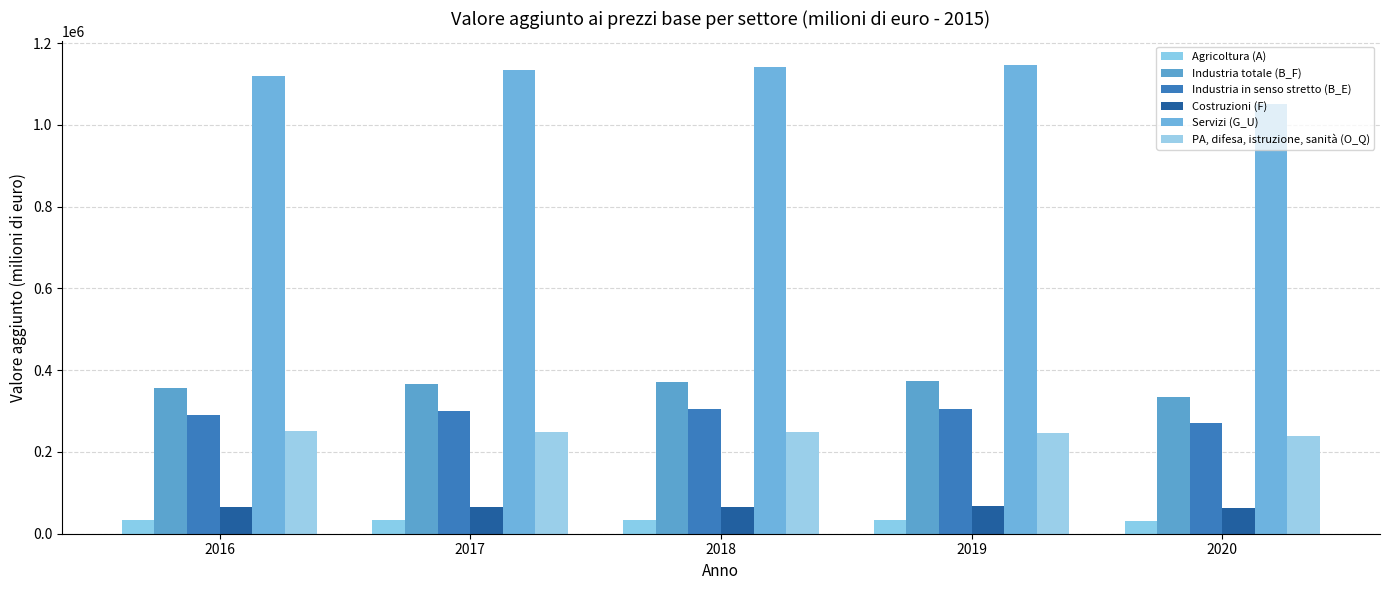

Reading right to left, transcribe all the data shown in this chart.

Agricoltura (A): 30869	32952	33491	32882	34168
Industria totale (B_F): 334138	372641	371652	366774	355275
Industria in senso stretto (B_E): 270309	304201	305213	300841	290140
Costruzioni (F): 63888	68450	66421	65918	65135
Servizi (G_U): 1051625	1147161	1141313	1134603	1119613
PA, difesa, istruzione, sanità (O_Q): 239539	247260	248463	249416	250894